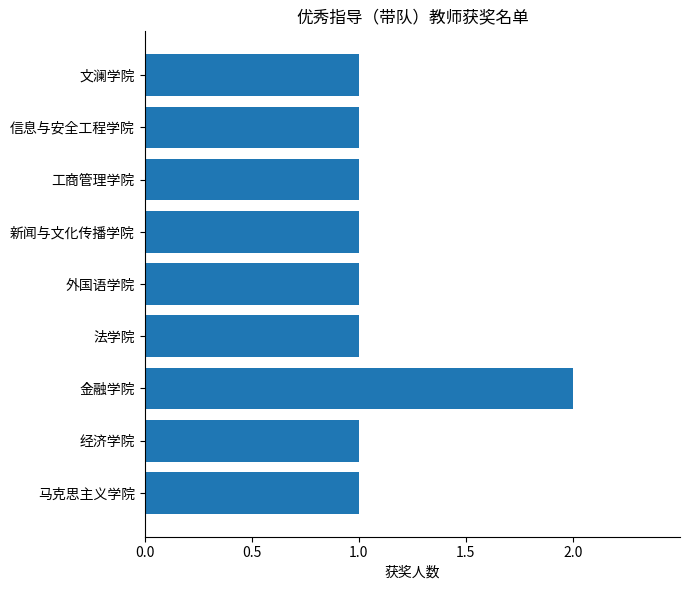

True or false: the data shows 1 at 马克思主义学院.

True